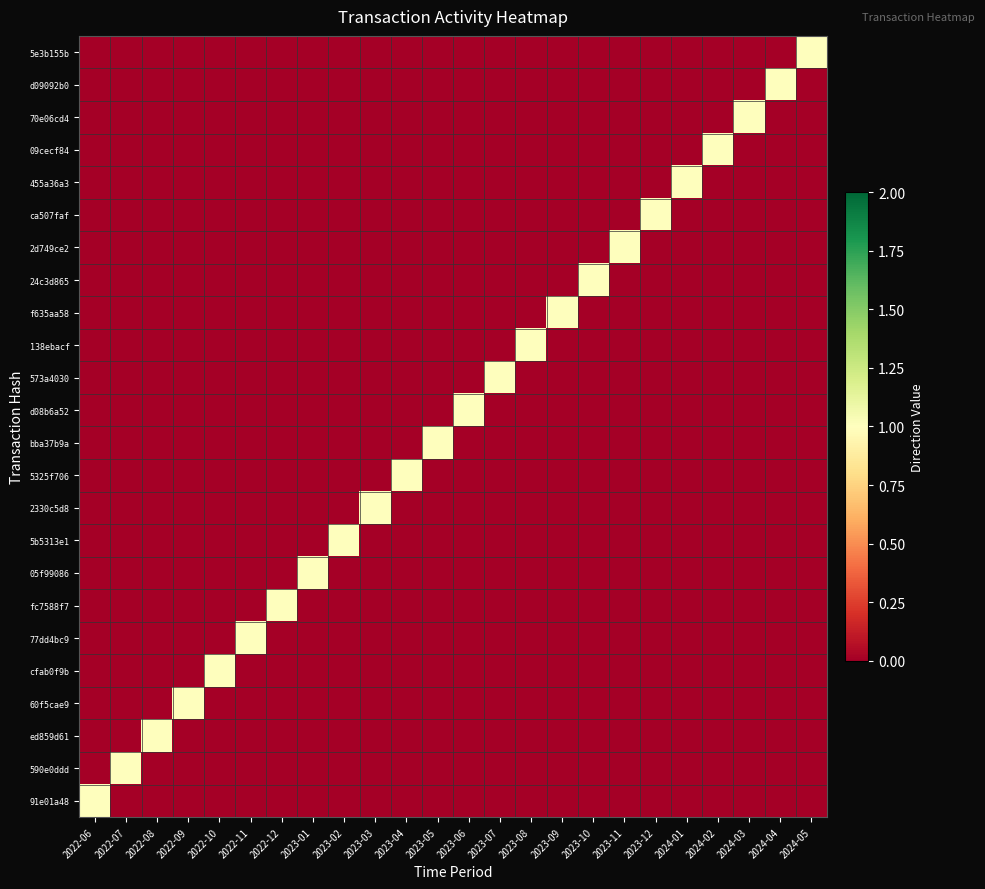

Between 2024-03 and 2022-10, which is larger?

2024-03